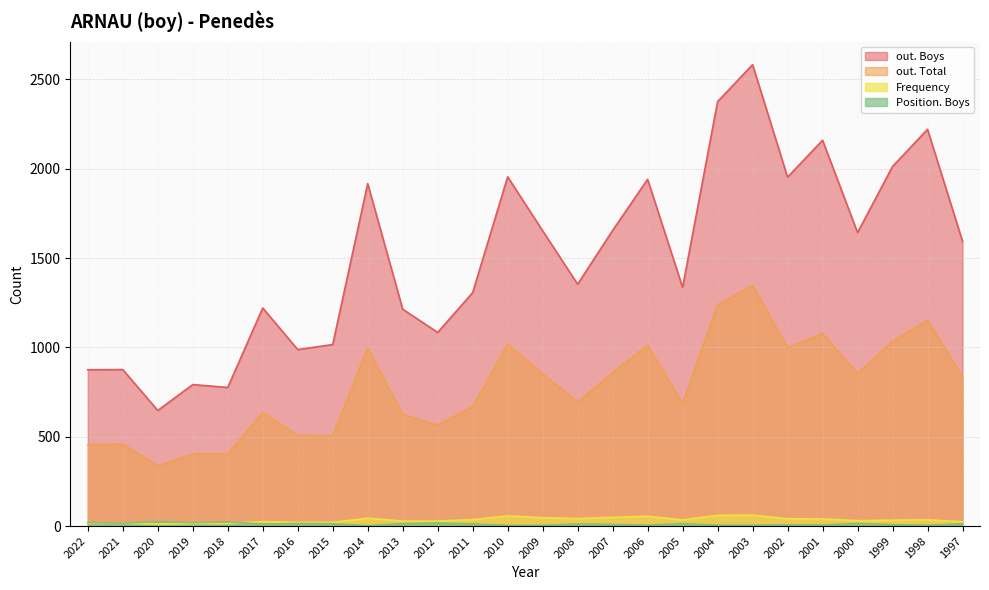

Where is the first local maximum for out. Boys?

2021